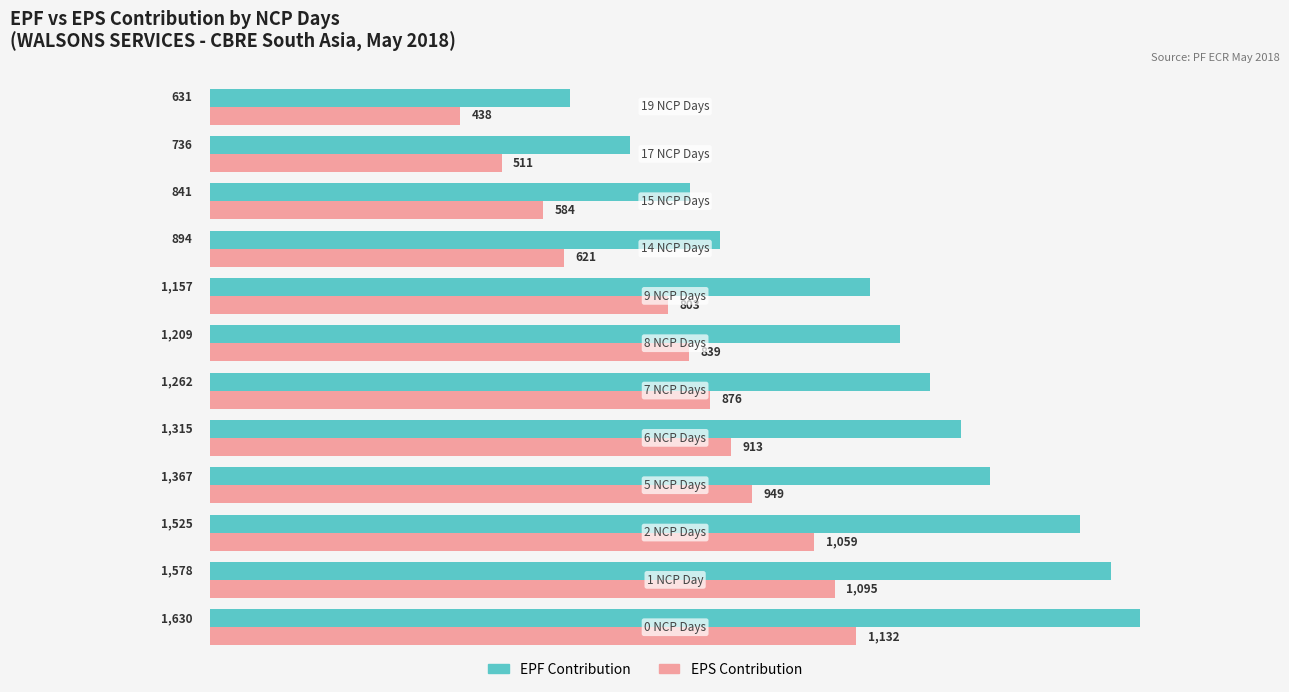

What is the maximum value shown in the chart?

1630